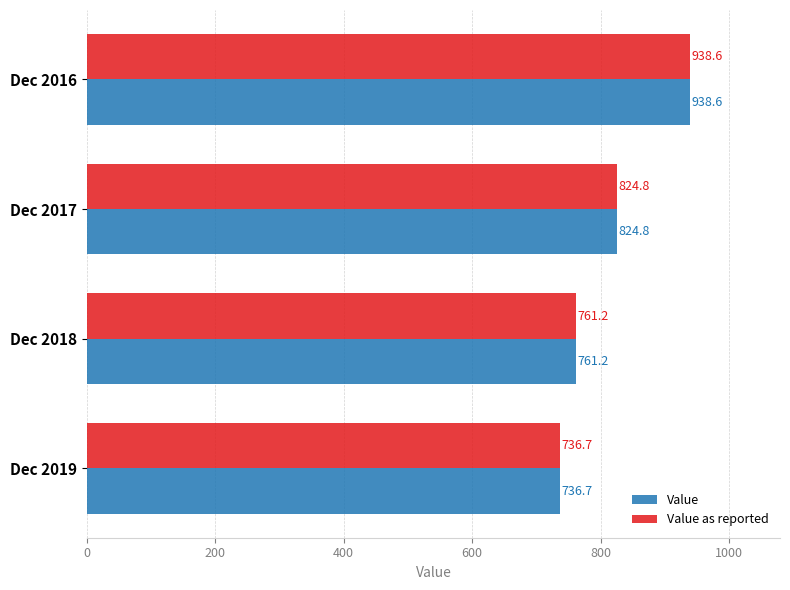

At which label is Value closest to 837?

Dec 2017